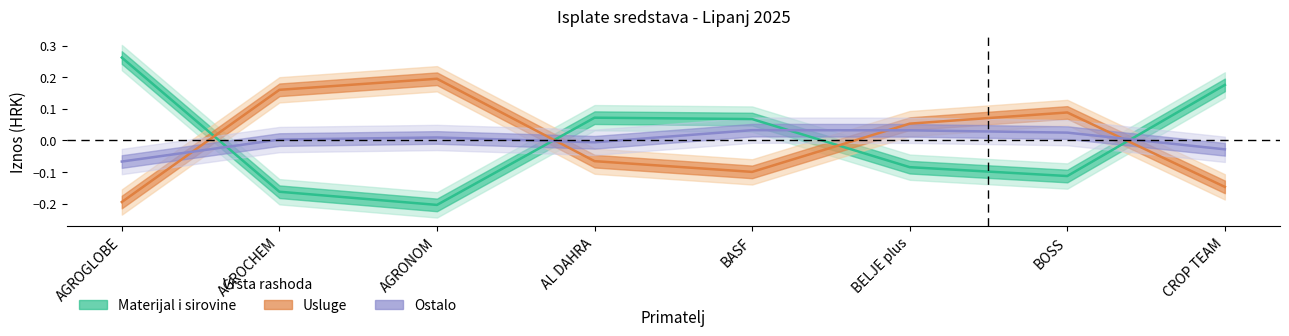

Reading left to right, list all the values displayed in this chart.

Materijal i sirovine: AGROGLOBE=0.3	AGROCHEM=-0.2	AGRONOM=-0.2	AL DAHRA=0.1	BASF=0.1	BELJE plus=-0.1	BOSS=-0.1	CROP TEAM=0.2
Usluge: AGROGLOBE=-0.2	AGROCHEM=0.2	AGRONOM=0.2	AL DAHRA=-0.1	BASF=-0.1	BELJE plus=0.1	BOSS=0.1	CROP TEAM=-0.1
Ostalo: AGROGLOBE=-0.1	AGROCHEM=0.0	AGRONOM=0.0	AL DAHRA=-0.0	BASF=0.0	BELJE plus=0.0	BOSS=0.0	CROP TEAM=-0.0